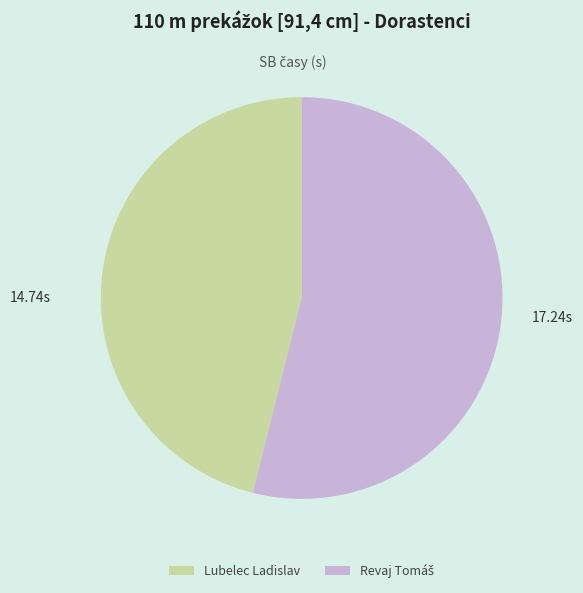

What is the smallest slice in the pie chart?

Lubelec Ladislav